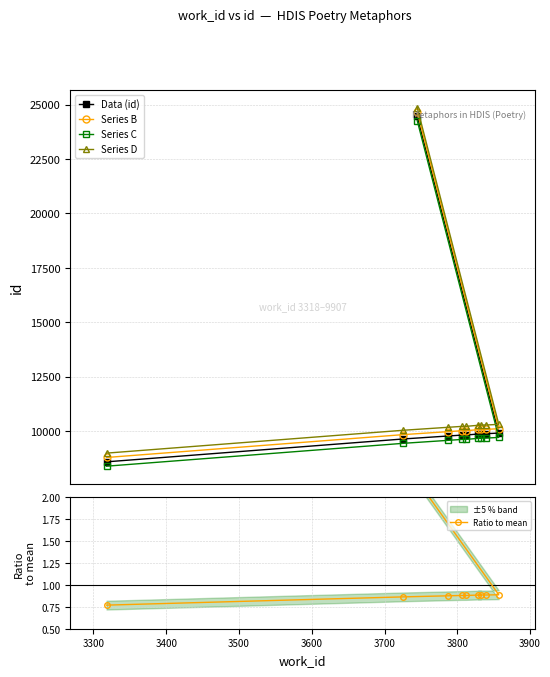

Which series has the widest spread of values?

Data (id)